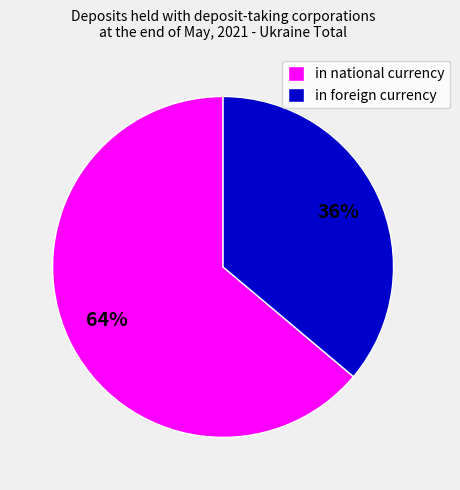

How many segments does this pie chart have?

2